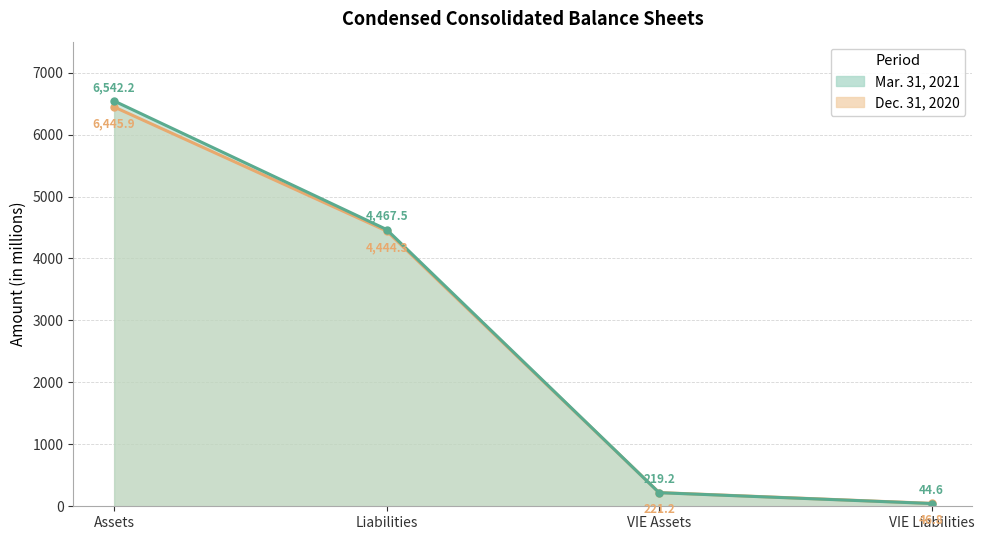

What is the value of the Dec. 31, 2020 point at the 1st from the left?

6445.9